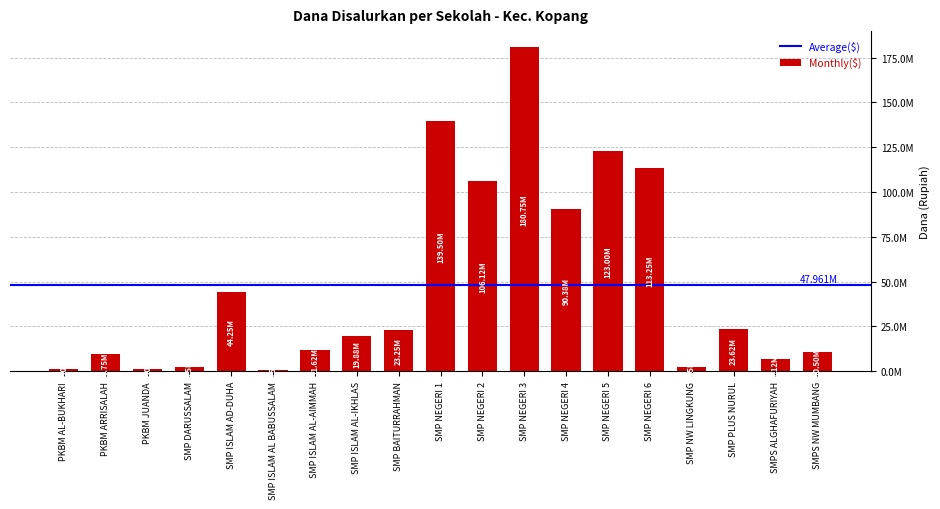

How many data points are less than 19875000?

9